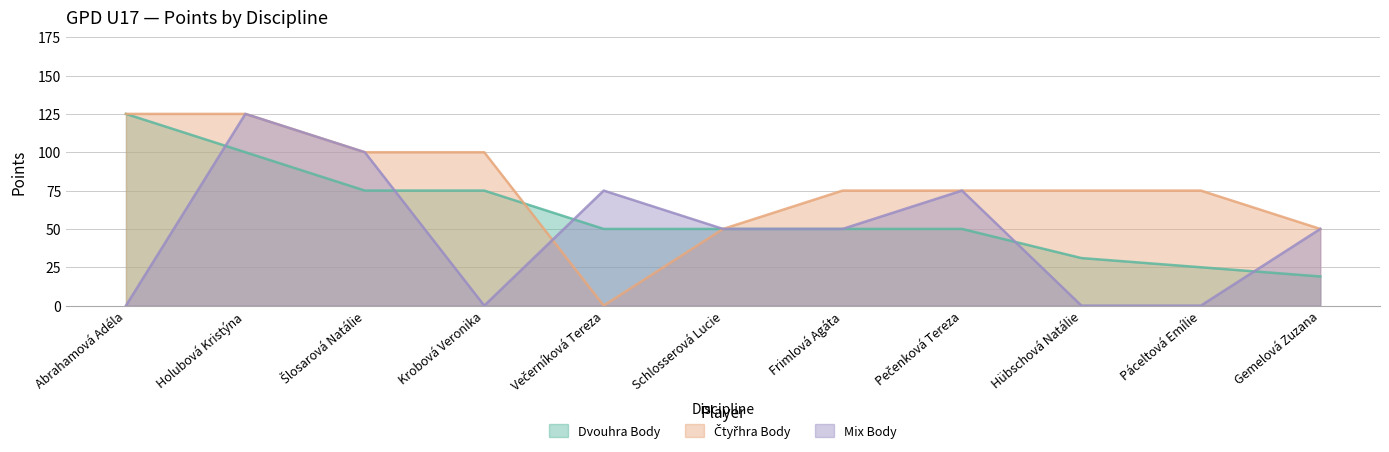

What is the maximum value shown in the chart?

125